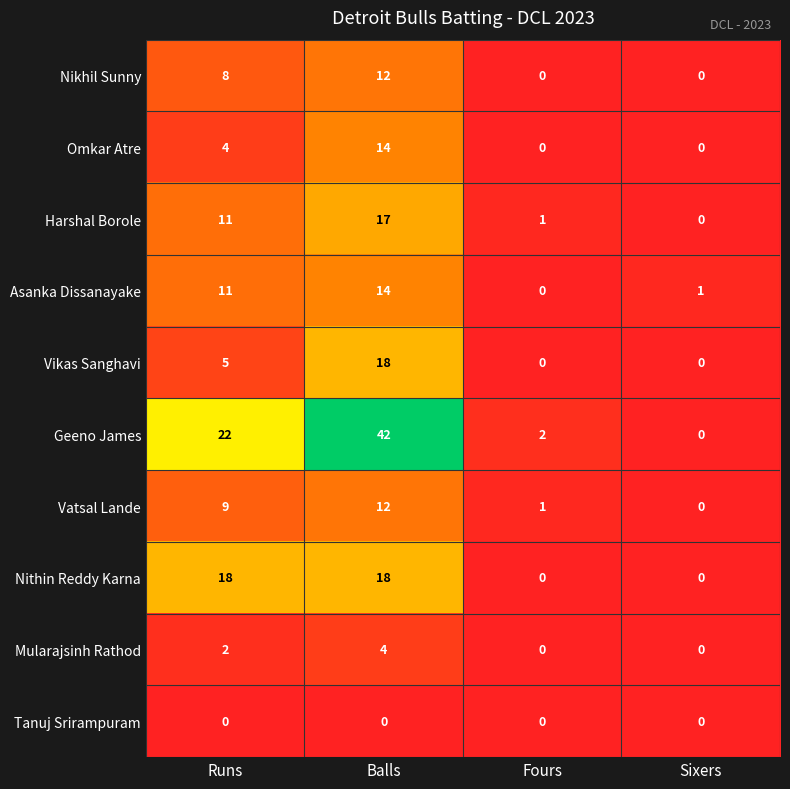

At which label is Vatsal Lande closest to 6?

Runs